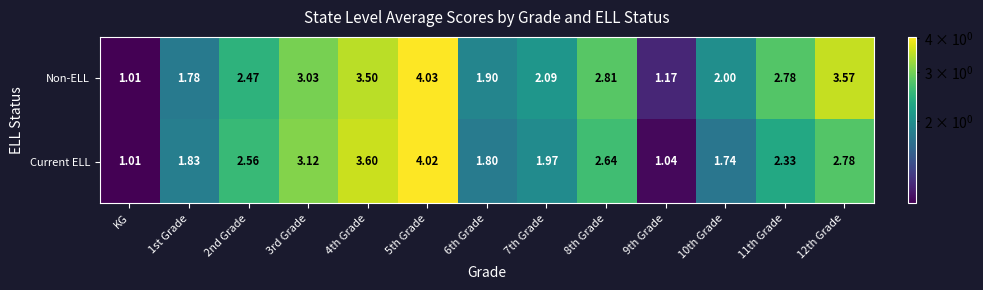

Which series has the largest range (max minus min)?

Non-ELL